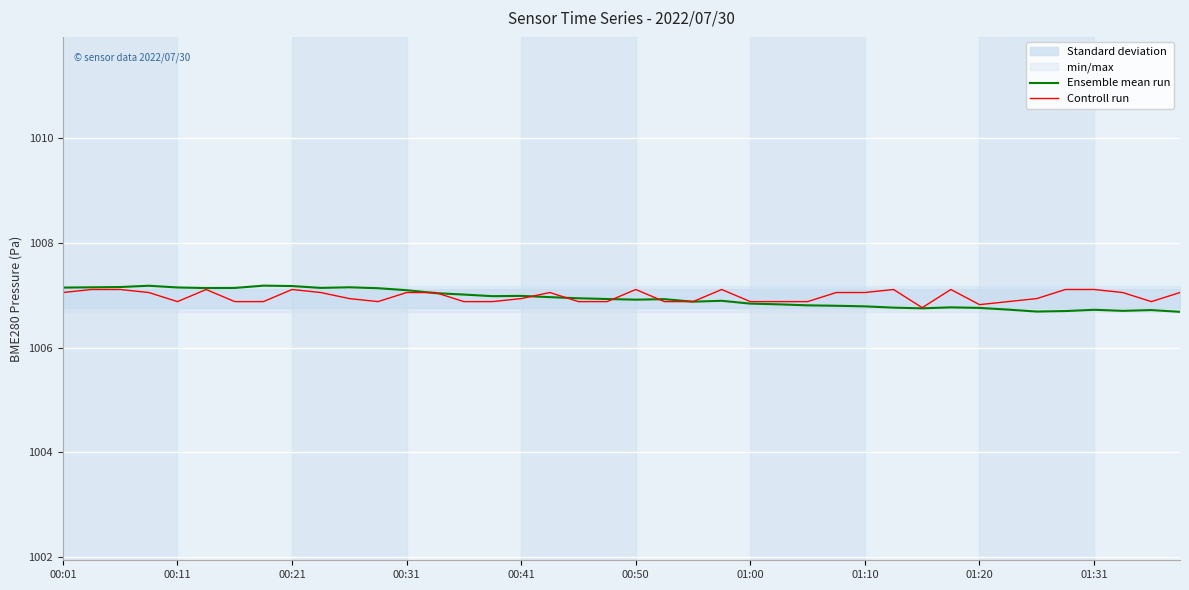

True or false: Ensemble mean run has a value of 1338.9 at 01:31.

False